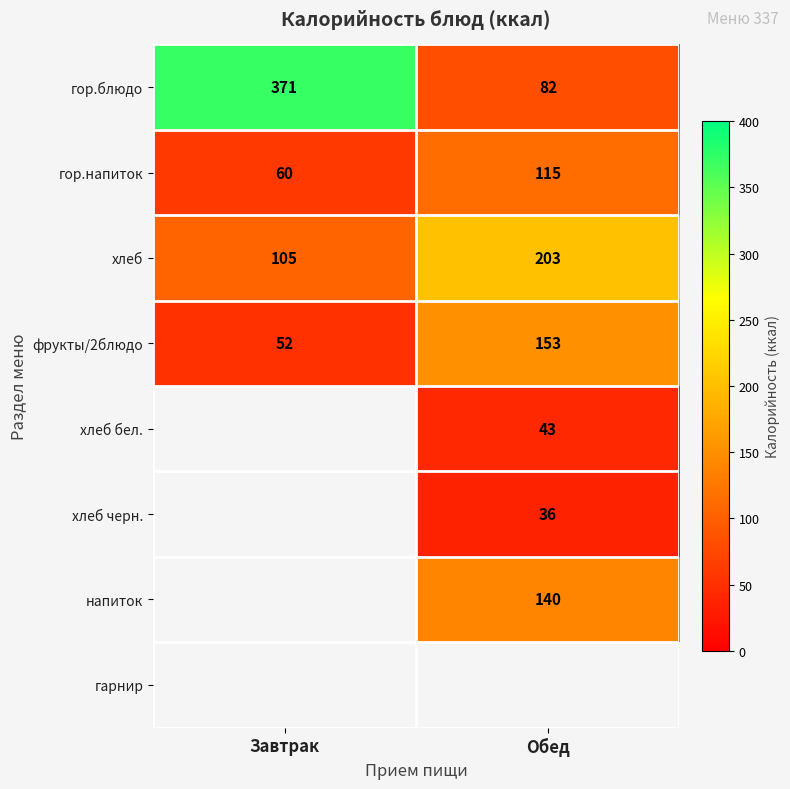

Is the value of хлеб at Обед greater than the value of фрукты/2блюдо at Завтрак?

Yes